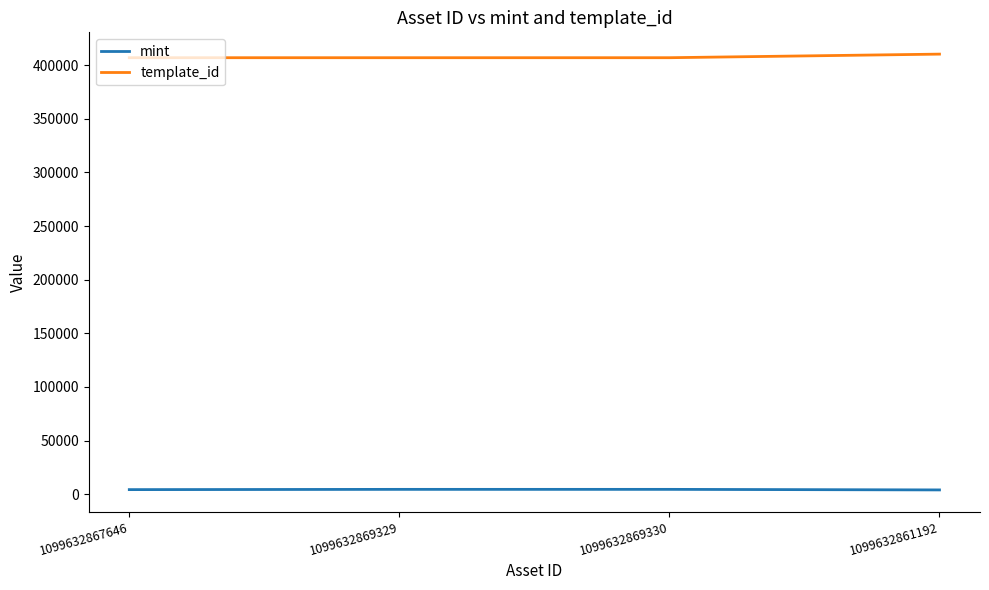

True or false: mint and template_id intersect in this chart.

False